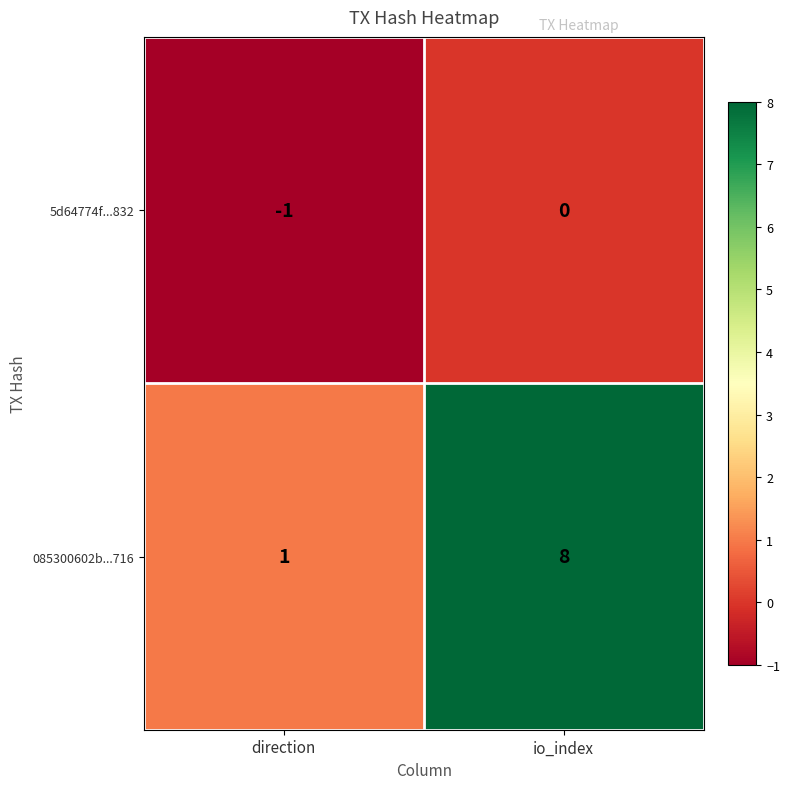

What is the difference between the 085300602b...716 values at direction and io_index?

7